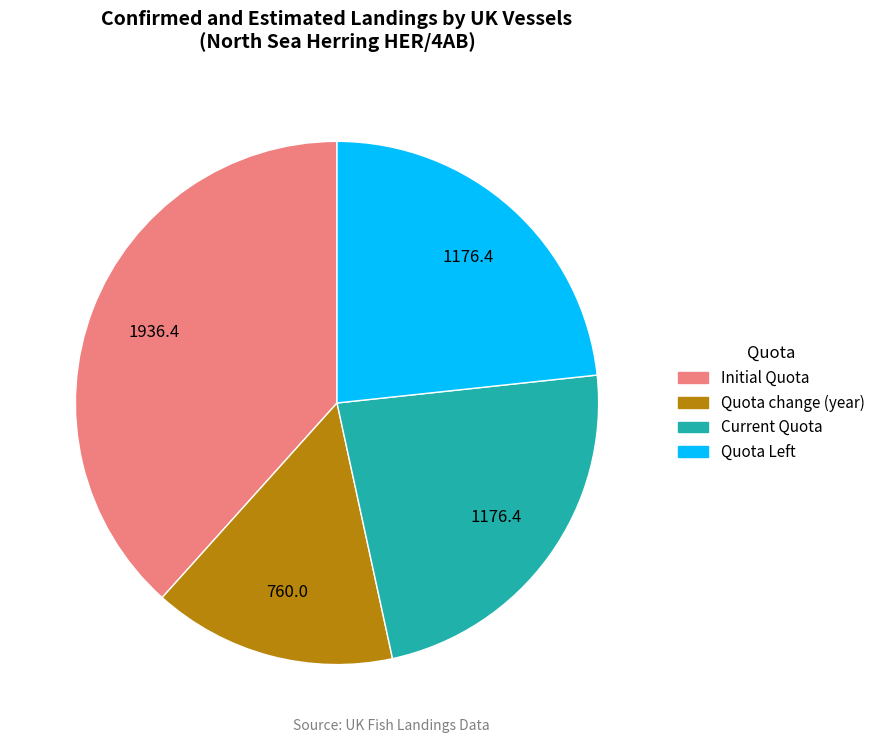

Does any single category account for the majority?

No